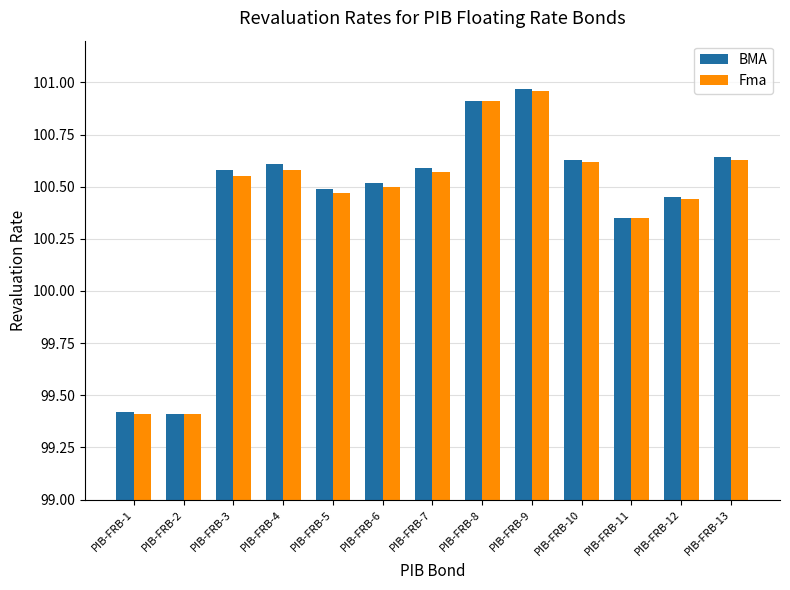

Where does the Fma series first go above 100?

PIB-FRB-3